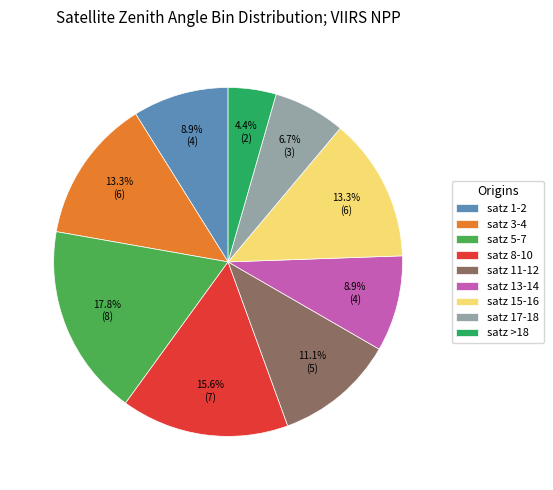

Is there any slice that represents more than half of the pie?

No